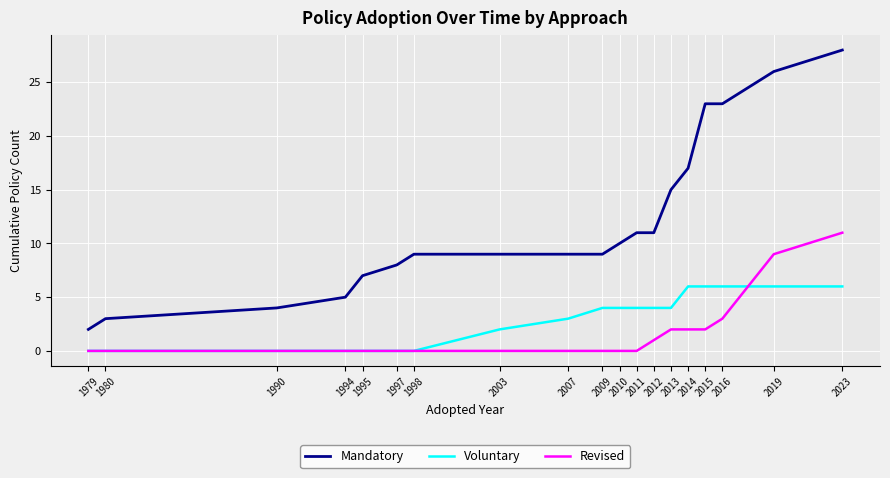

Which series has the largest range (max minus min)?

Mandatory